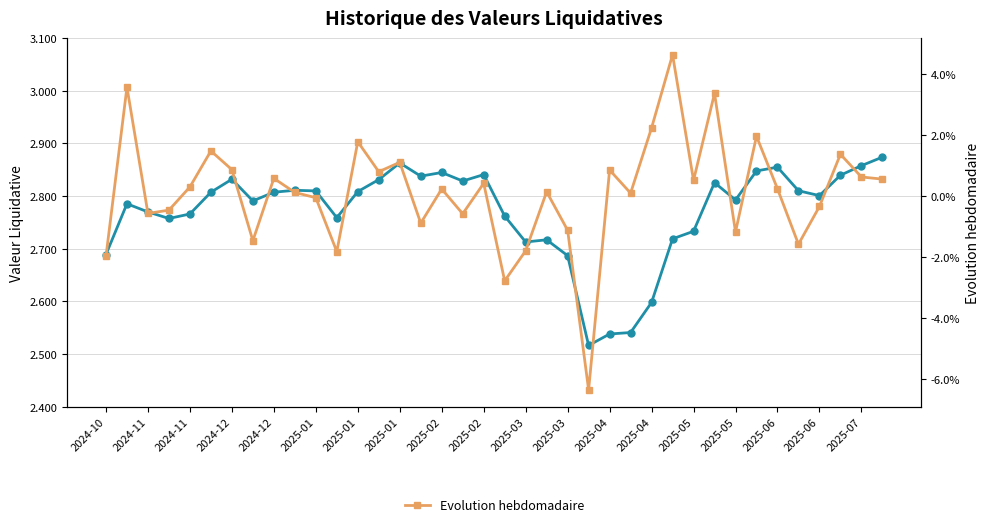

Is it true that Evolution hebdomadaire equals 0.1 at 27?

False